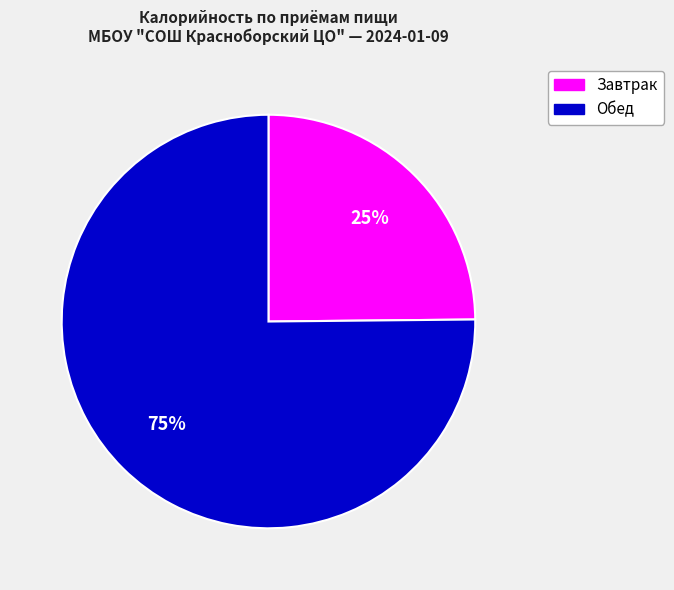

True or false: Завтрак accounts for 25% of the total.

True